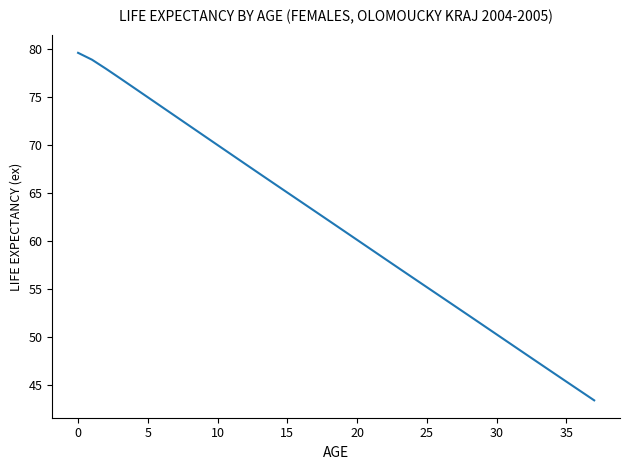

What is the minimum value shown in the chart?

43.5